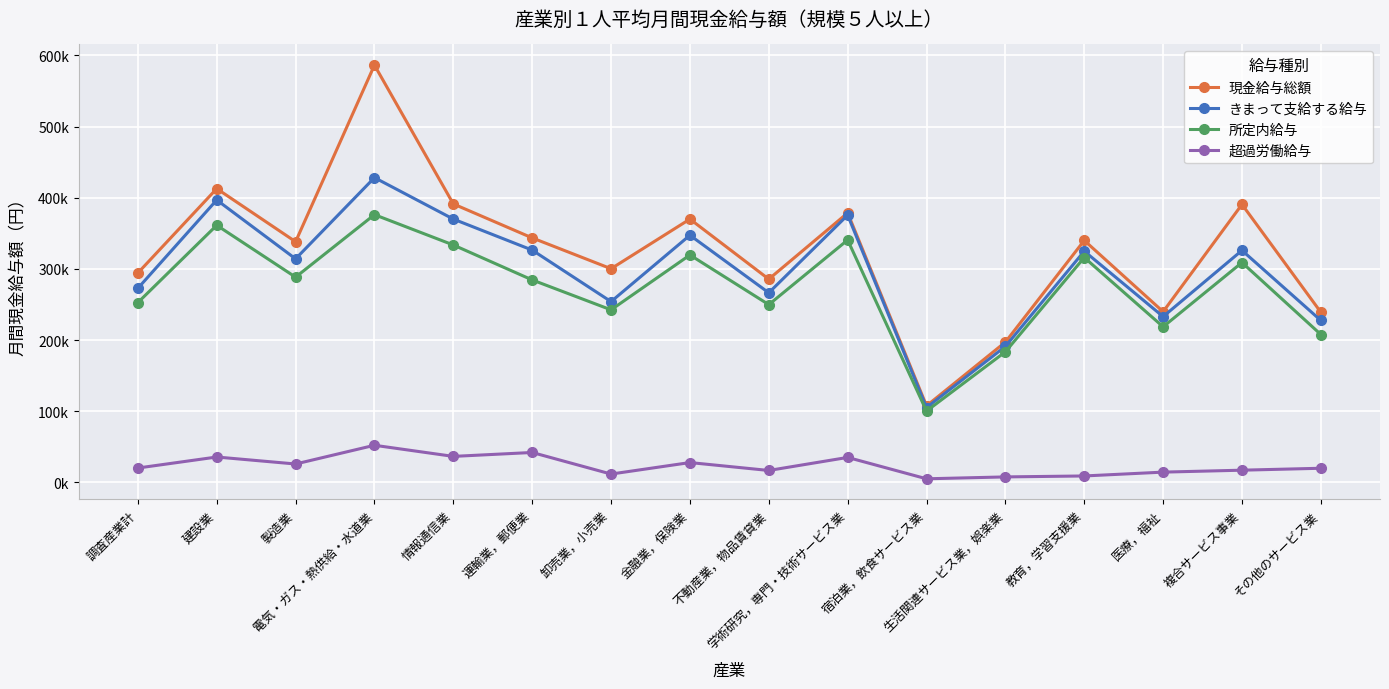

True or false: 所定内給与 and 現金給与総額 intersect in this chart.

False